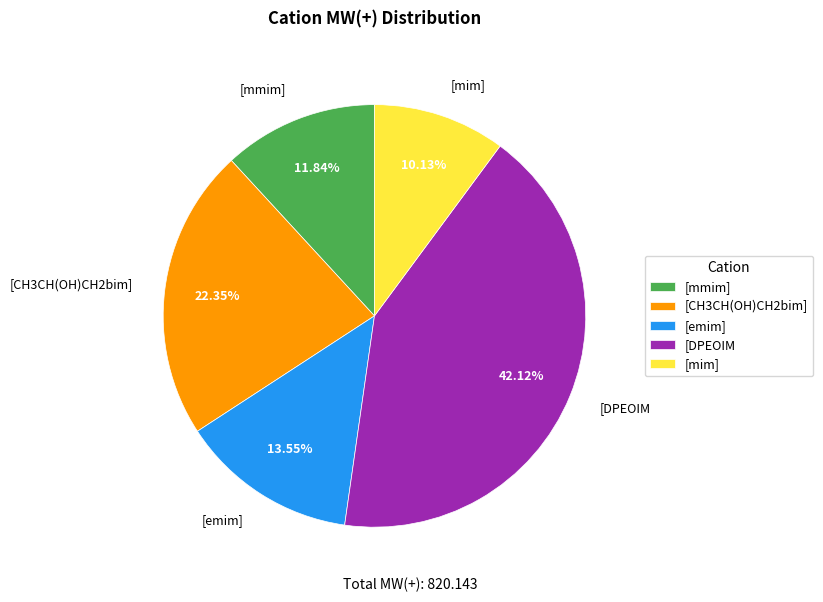

What is the largest slice in the pie chart?

[DPEOIM